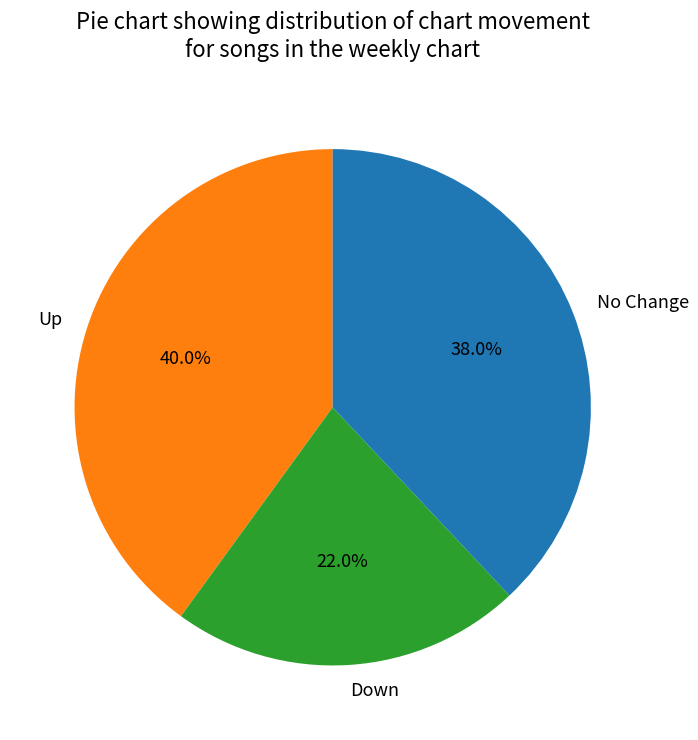

Is there a majority slice in this chart?

No